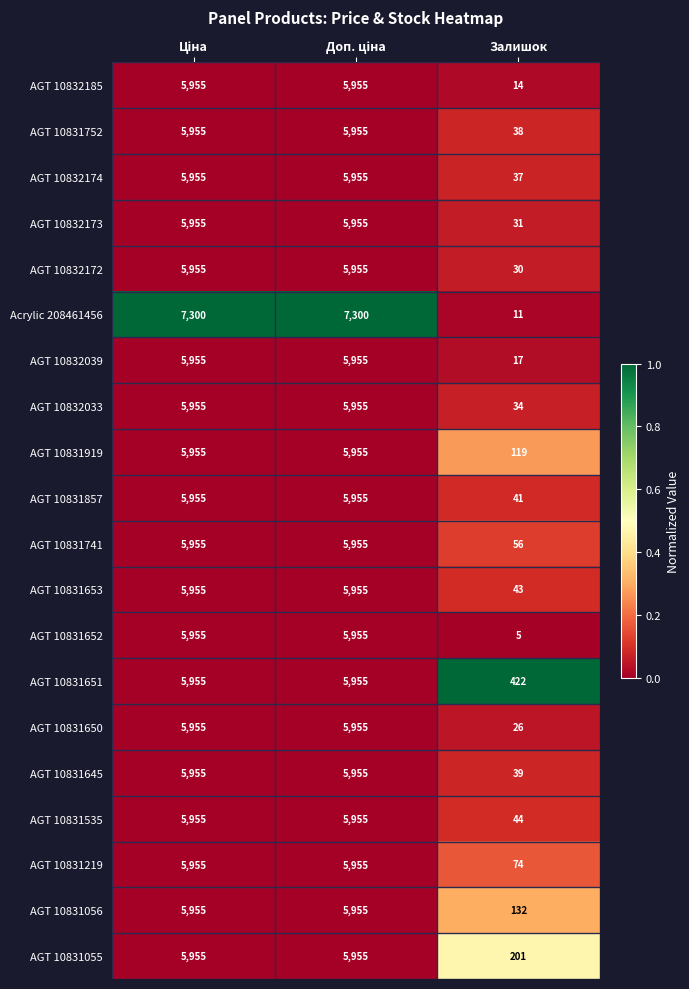

Is the value of AGT 10831857 at Залишок greater than the value of Acrylic 208461456 at Залишок?

Yes